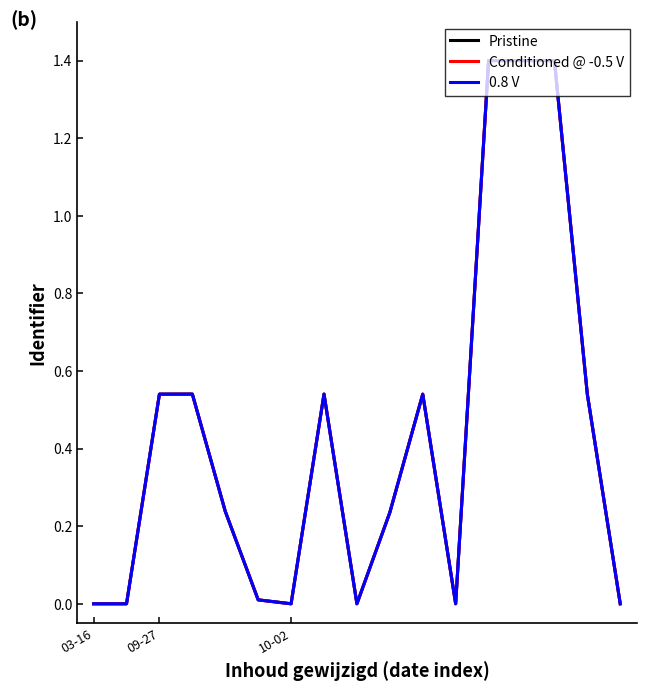

What is the sum of the 0.8 V values at 12 and 6?

1.4